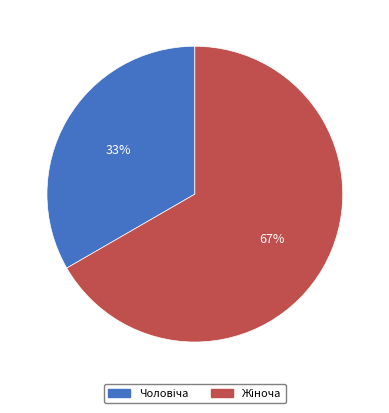

Does any single category account for the majority?

Yes